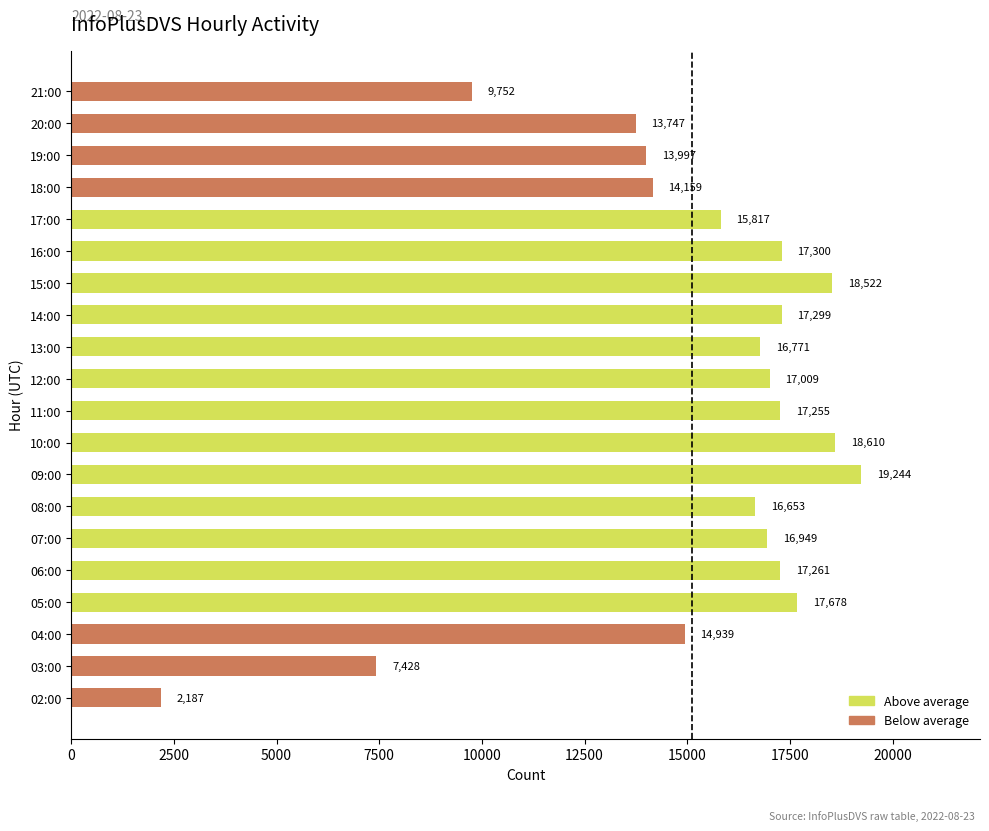

At which category does the chart reach its peak across all series?

09:00